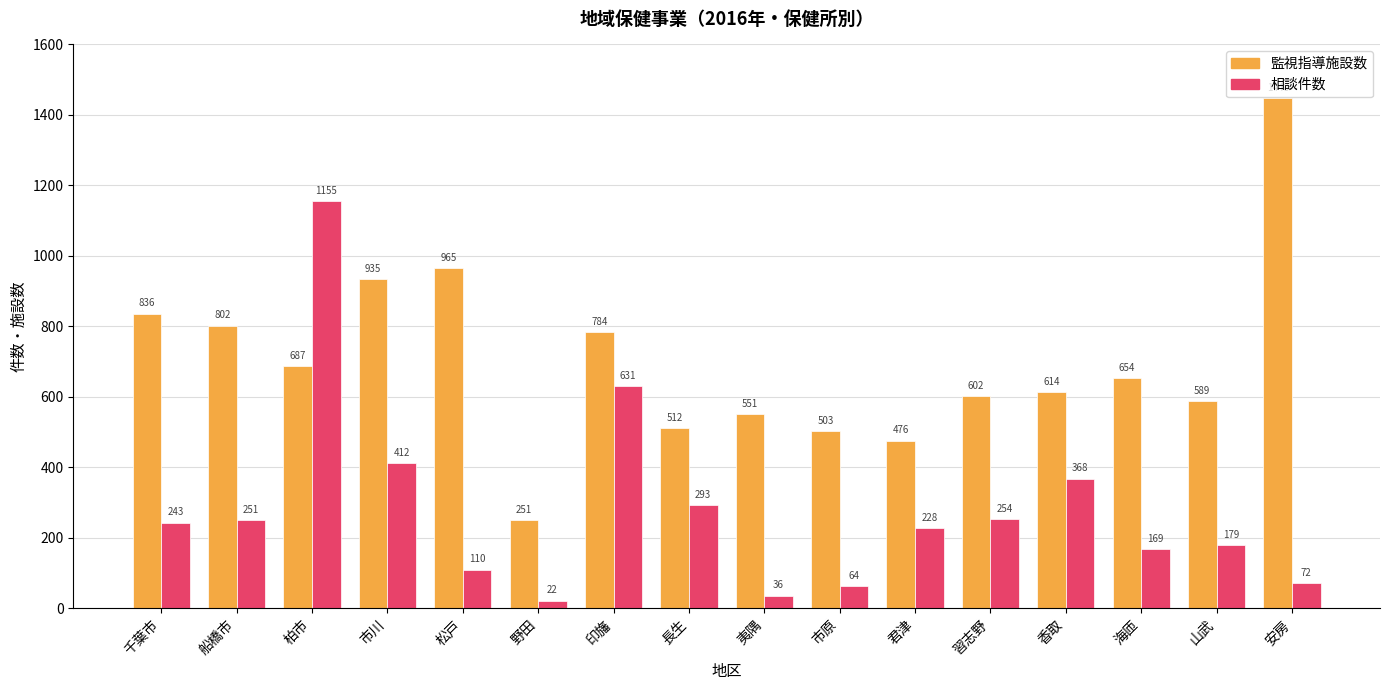

At which category is the sum across all series the highest?

柏市